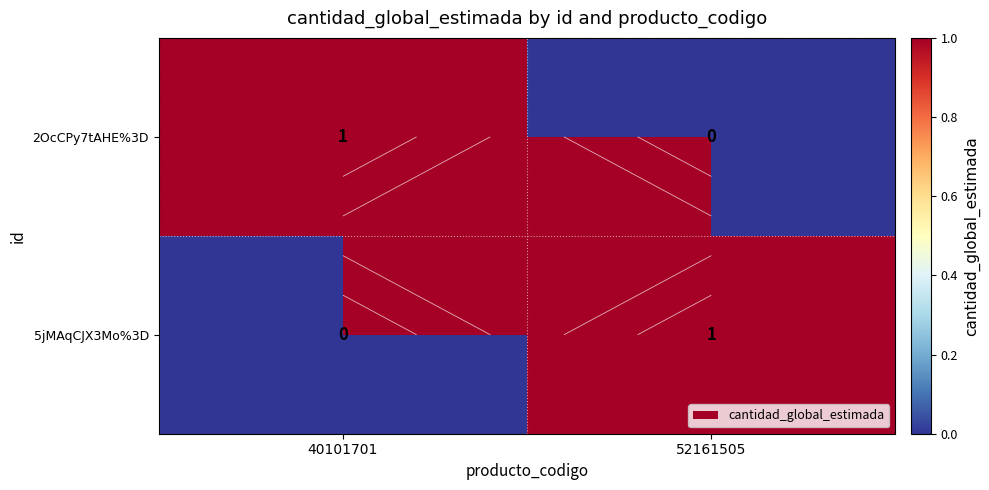

How many data points in 5jMAqCJX3Mo%3D are less than 1?

1